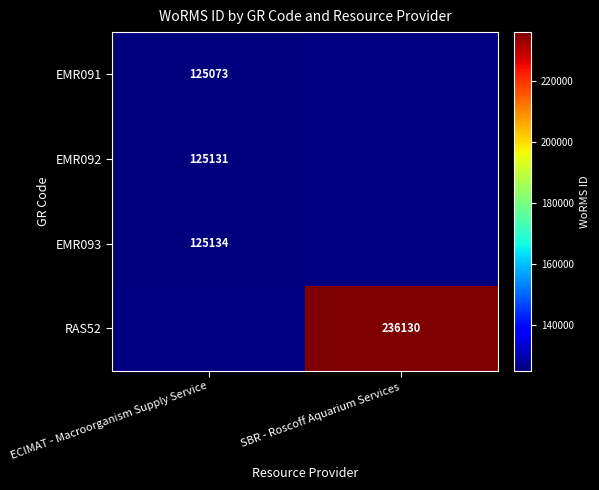

True or false: RAS52 has a value of 236130 at SBR - Roscoff Aquarium Services.

True